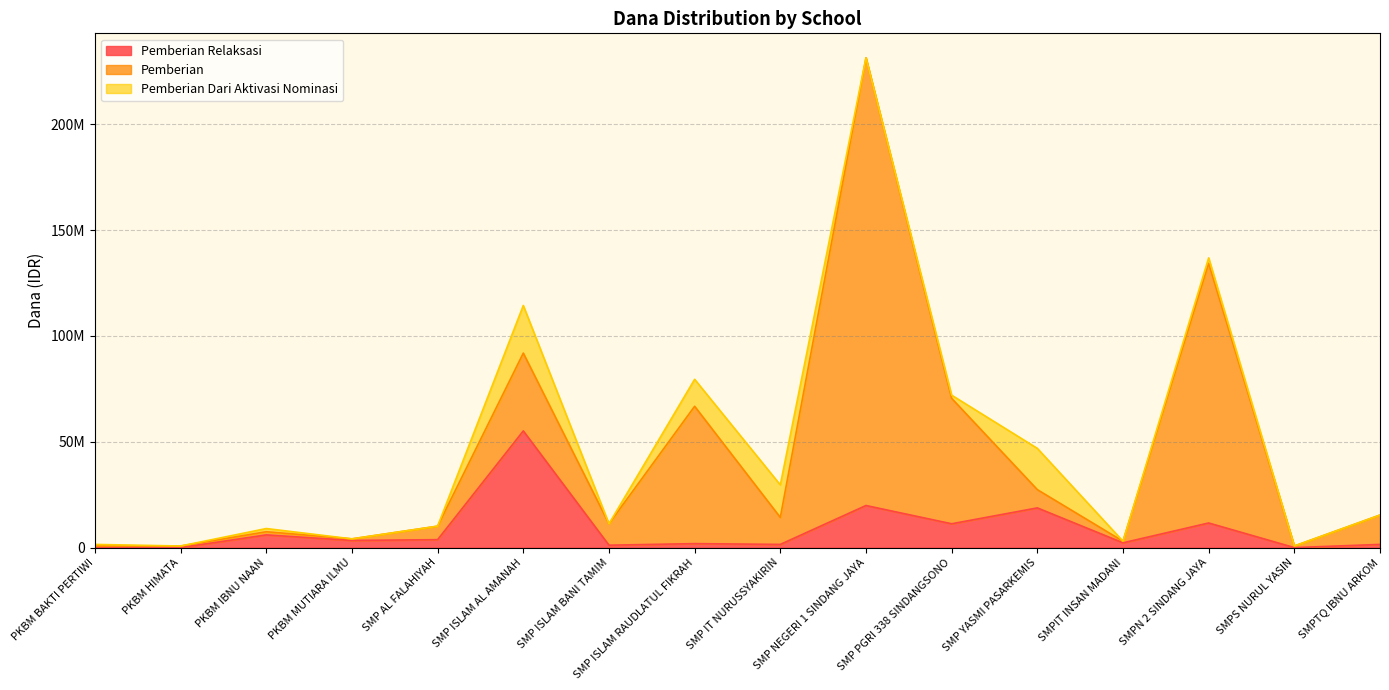

List the labels in order of Pemberian Dari Aktivasi Nominasi value, largest first.

SMP ISLAM AL AMANAH, SMP YASMI PASARKEMIS, SMP IT NURUSSYAKIRIN, SMP ISLAM RAUDLATUL FIKRAH, SMPN 2 SINDANG JAYA, PKBM IBNU NAAN, SMP PGRI 338 SINDANGSONO, PKBM BAKTI PERTIWI, PKBM HIMATA, PKBM MUTIARA ILMU, SMP AL FALAHIYAH, SMP ISLAM BANI TAMIM, SMP NEGERI 1 SINDANG JAYA, SMPIT INSAN MADANI, SMPS NURUL YASIN, SMPTQ IBNU ARKOM